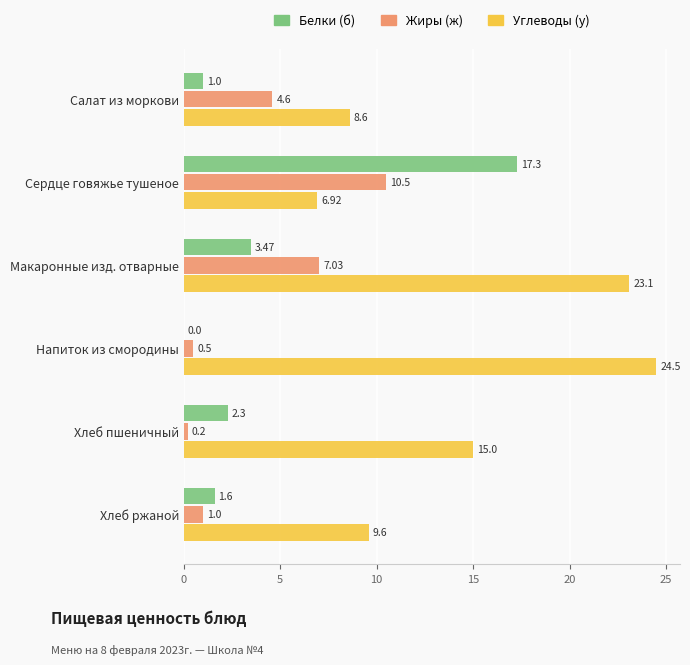

At which label is Углеводы (у) closest to 15?

Хлеб пшеничный